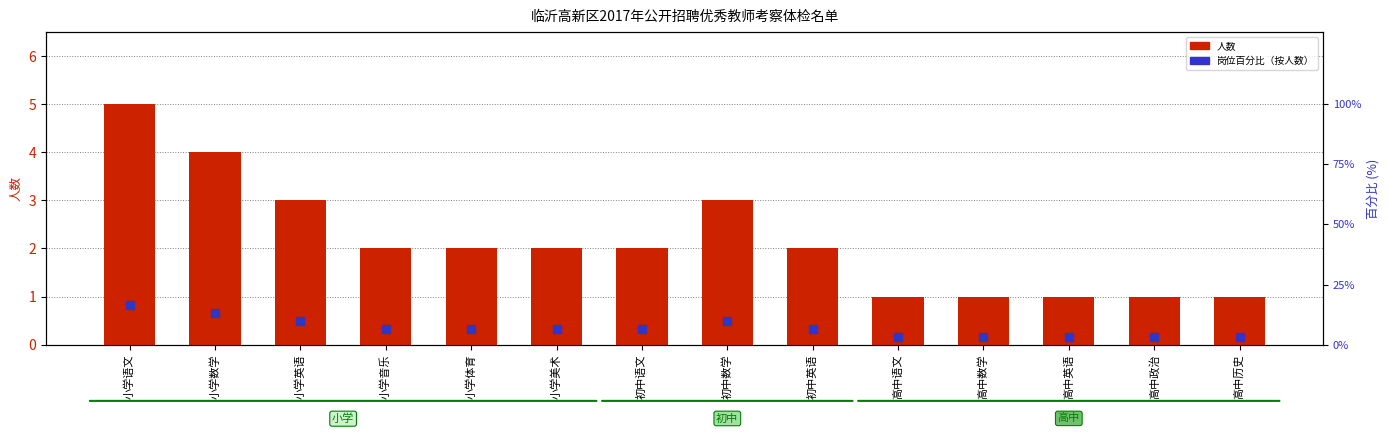

Which series has the largest Y range (max minus min)?

人数